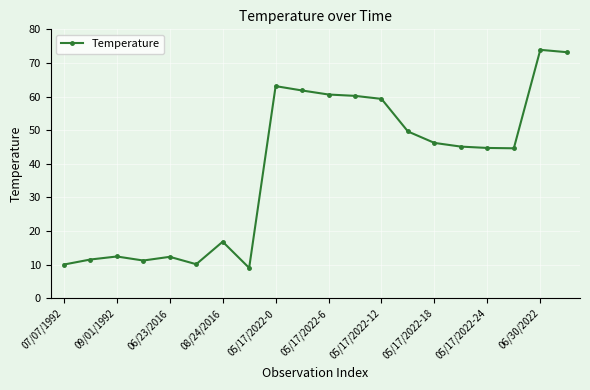

How many categories are shown in the chart?

20